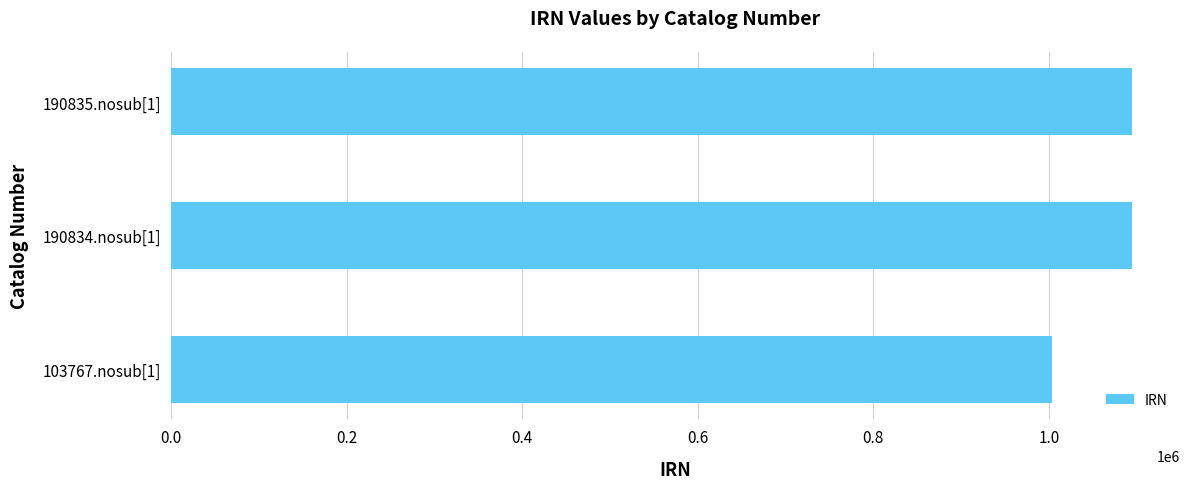

Is it true that the value at 190835.nosub[1] is 1094758?

True